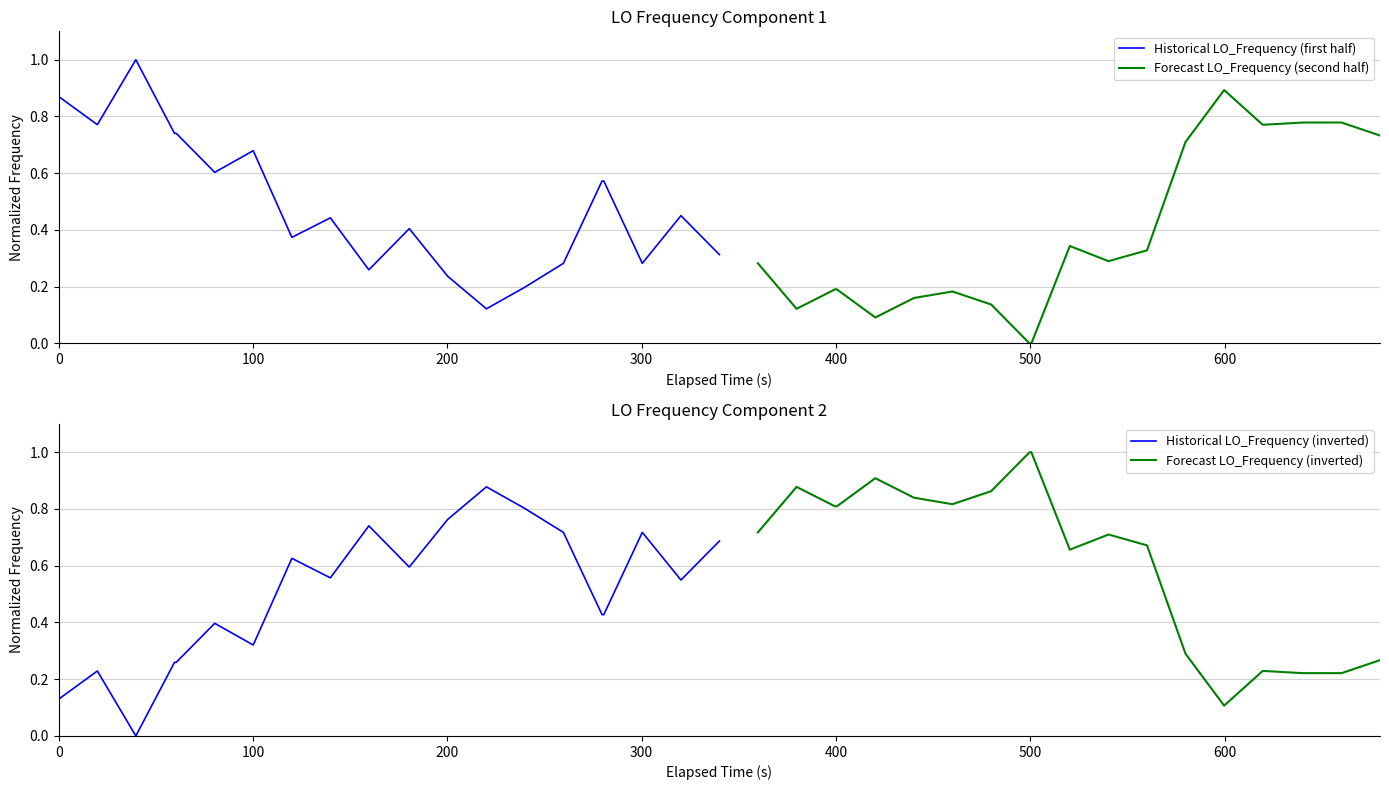

What is the maximum value for Historical LO_Frequency (first half)?

1.0